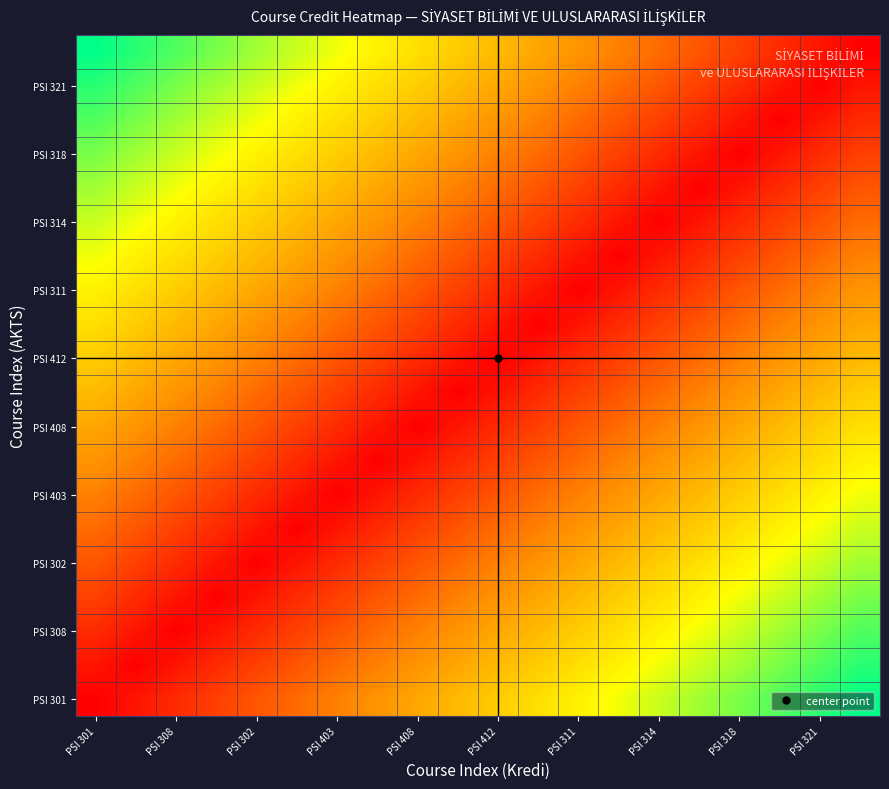

Count the number of data series in this chart.

20